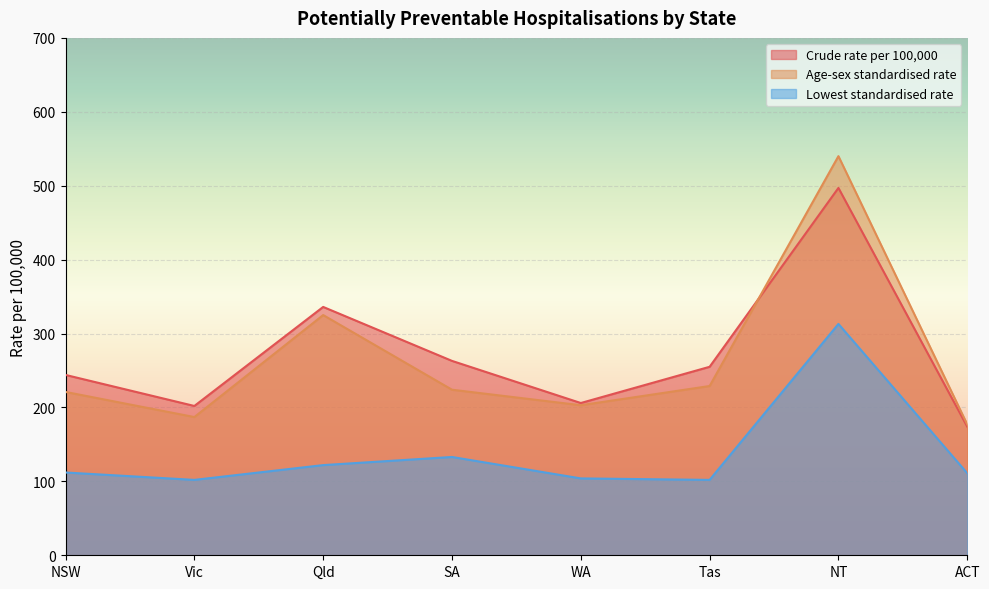

How many interior local peaks does the Lowest standardised rate series have?

2